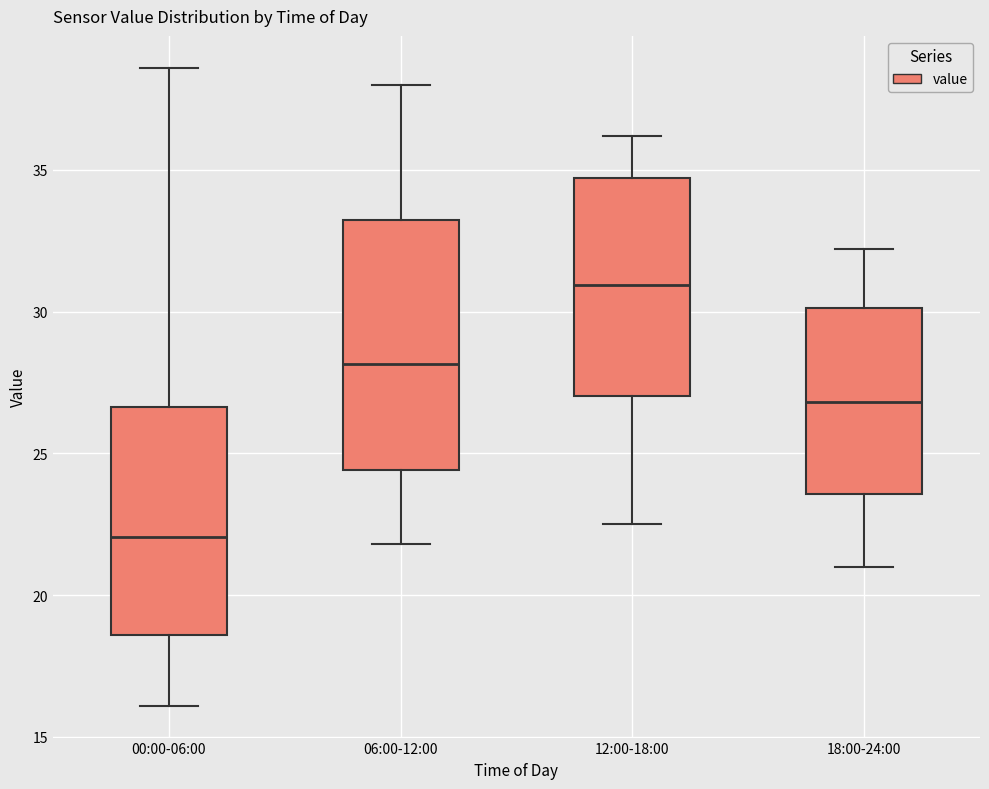

Where is the upper edge of the box for 00:00-06:00 on the y-axis? The values are not printed on the chart, so give them approximately, as read against the axis.

26.5